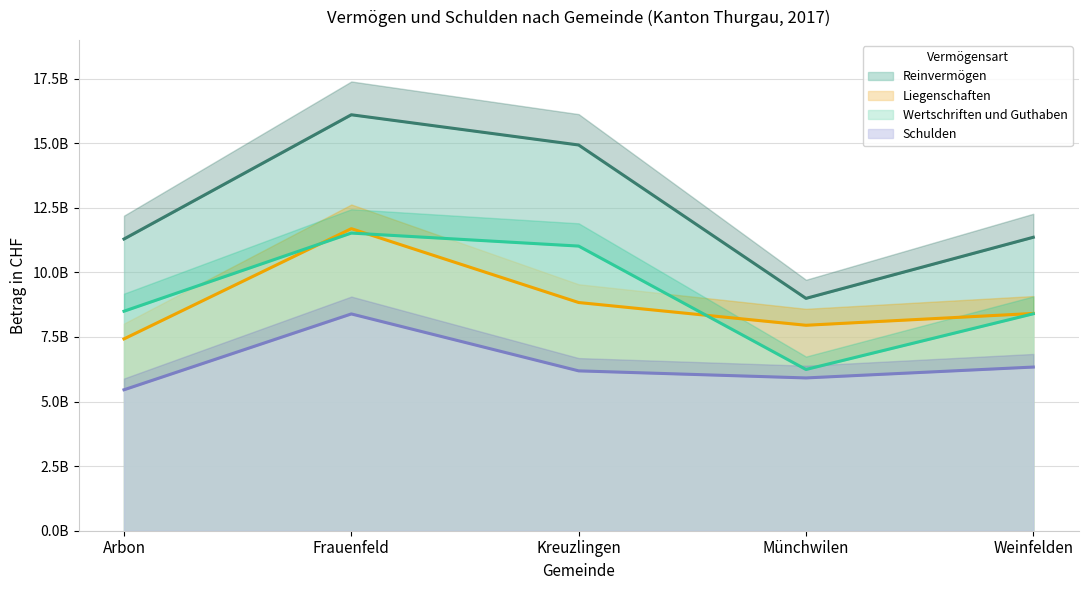

What is the minimum value for Schulden?

5456006420